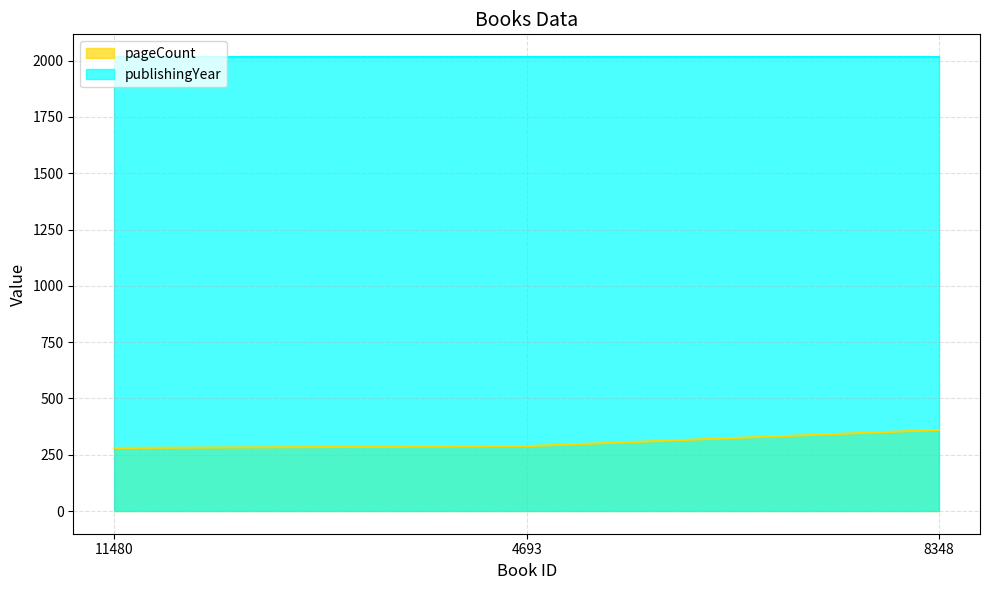

True or false: the data shows 360 at 8348.

True